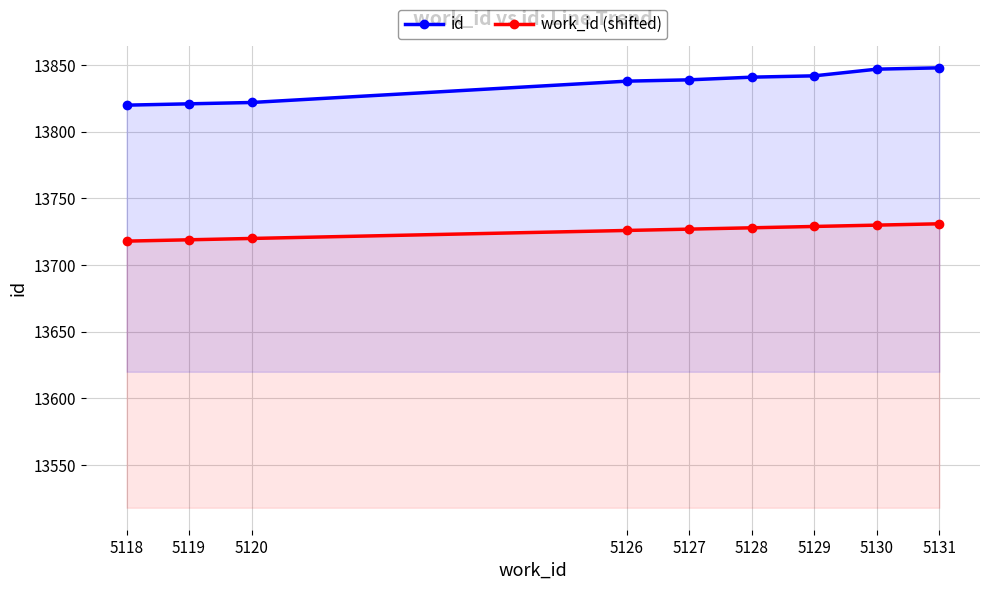

Reading left to right, extract all data points from this chart.

id: 5118=13820	5119=13821	5120=13822	5126=13838	5127=13839	5128=13841	5129=13842	5130=13847	5131=13848
work_id (shifted): 5118=13718	5119=13719	5120=13720	5126=13726	5127=13727	5128=13728	5129=13729	5130=13730	5131=13731